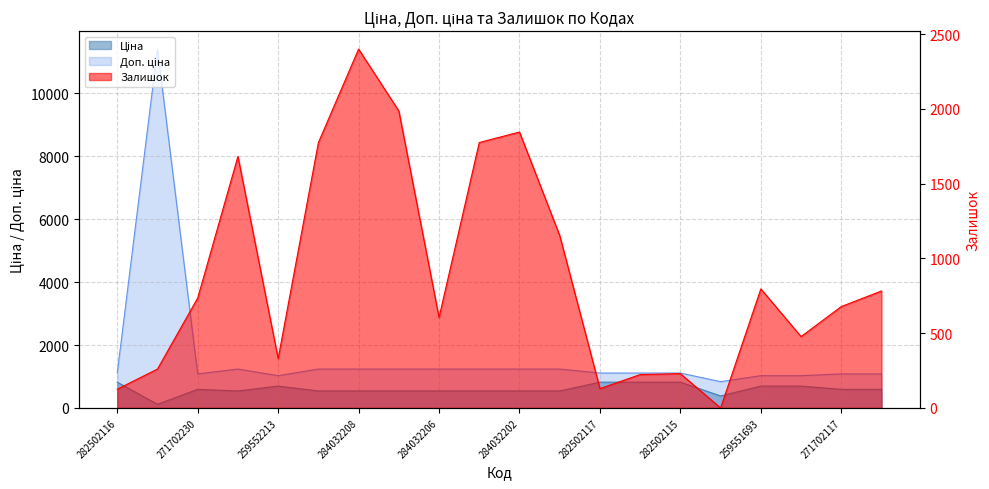

What is the total value across all series at 282502117?

2056.7